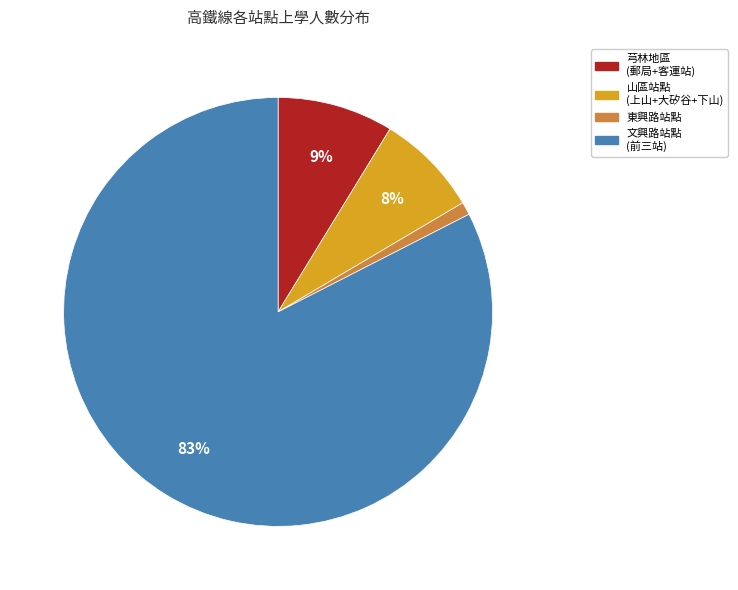

To the nearest percent, what is the average slice percentage?

25%